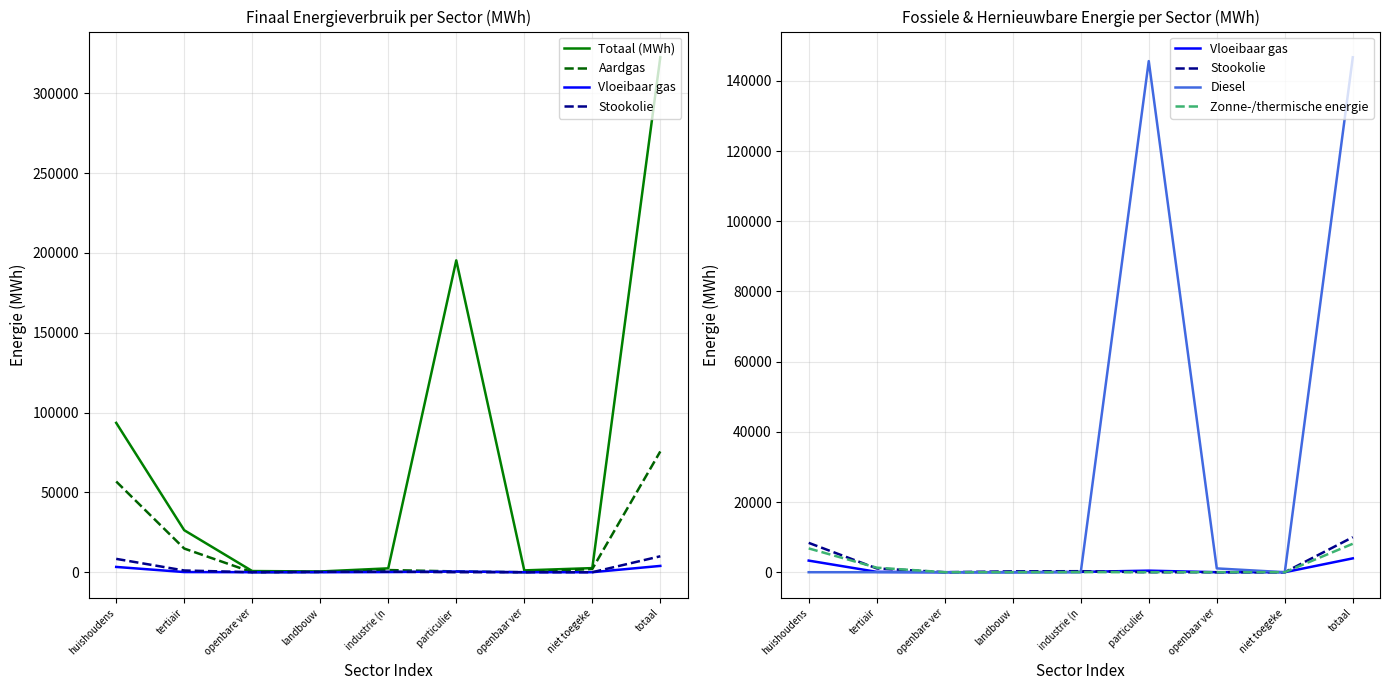

What is the sum of all Stookolie values?

19964.7